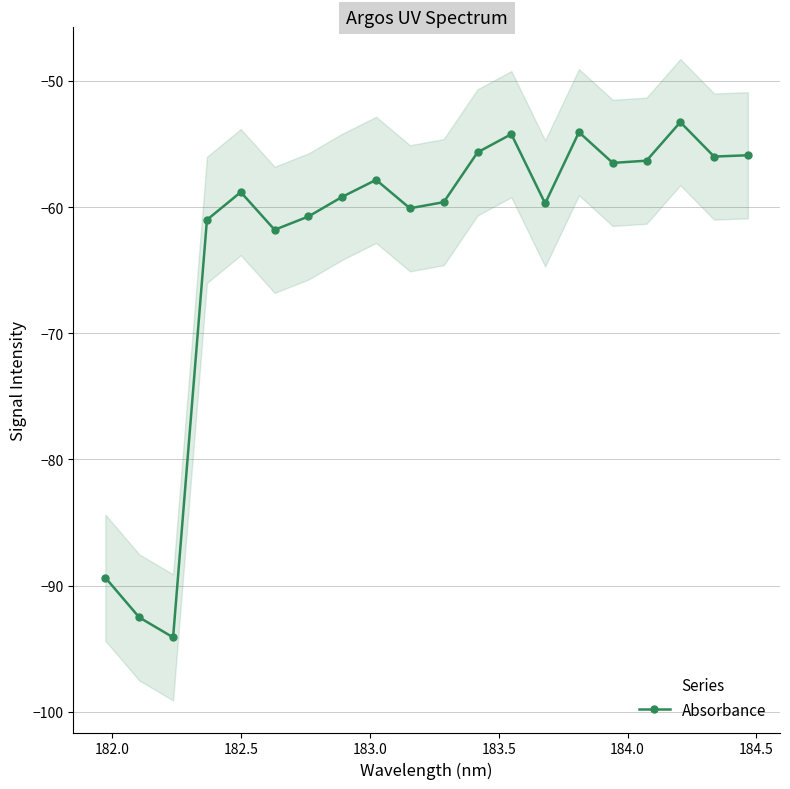

How many interior local peaks does the Absorbance series have?

5